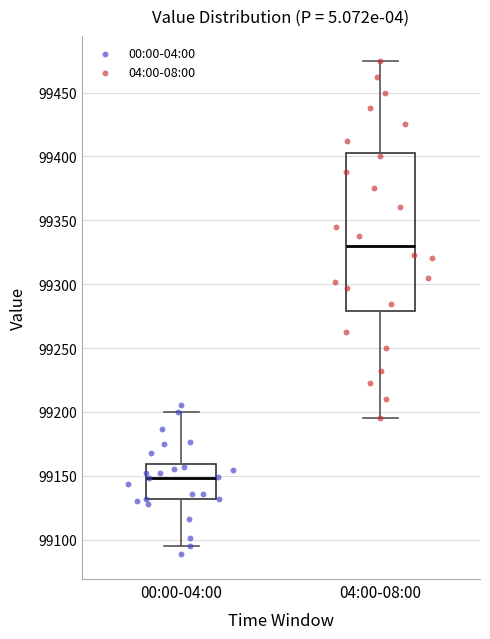

Where does the lower whisker of the box for 04:00-08:00 end on the y-axis? The values are not printed on the chart, so give them approximately, as read against the axis.

99195